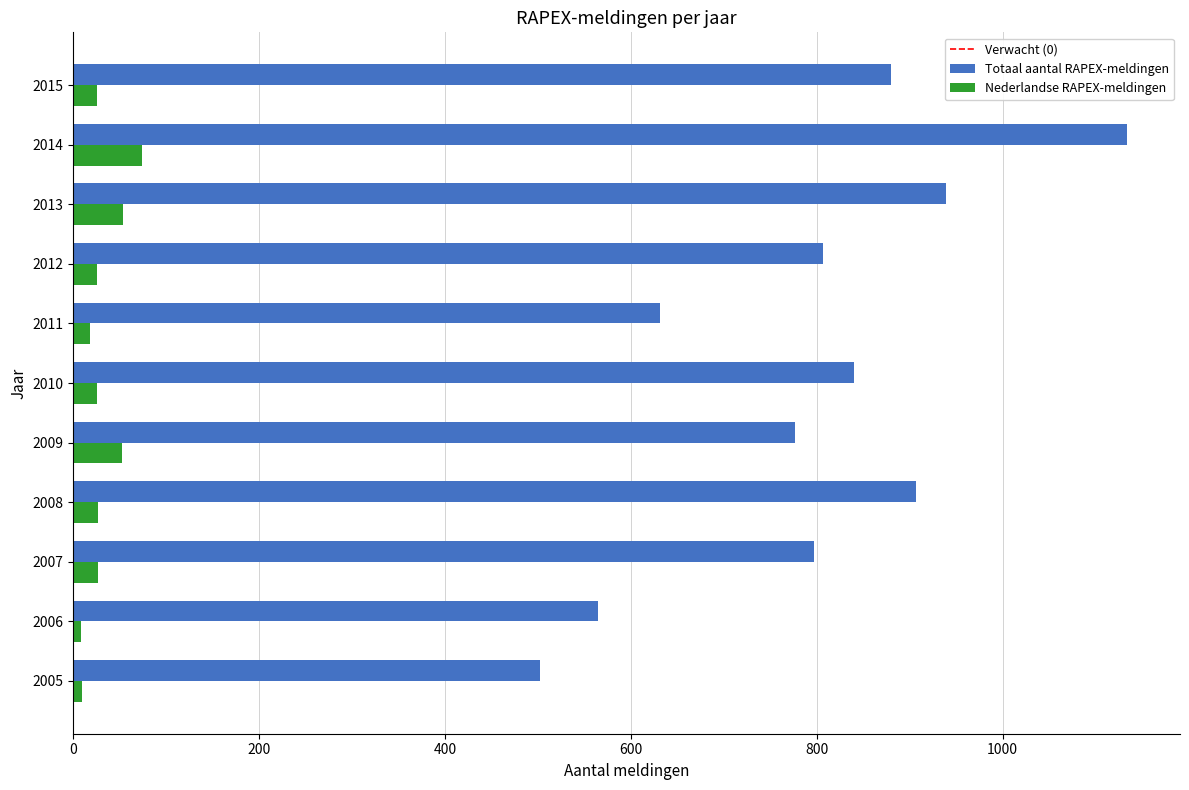

What is the maximum value for Nederlandse RAPEX-meldingen?

74